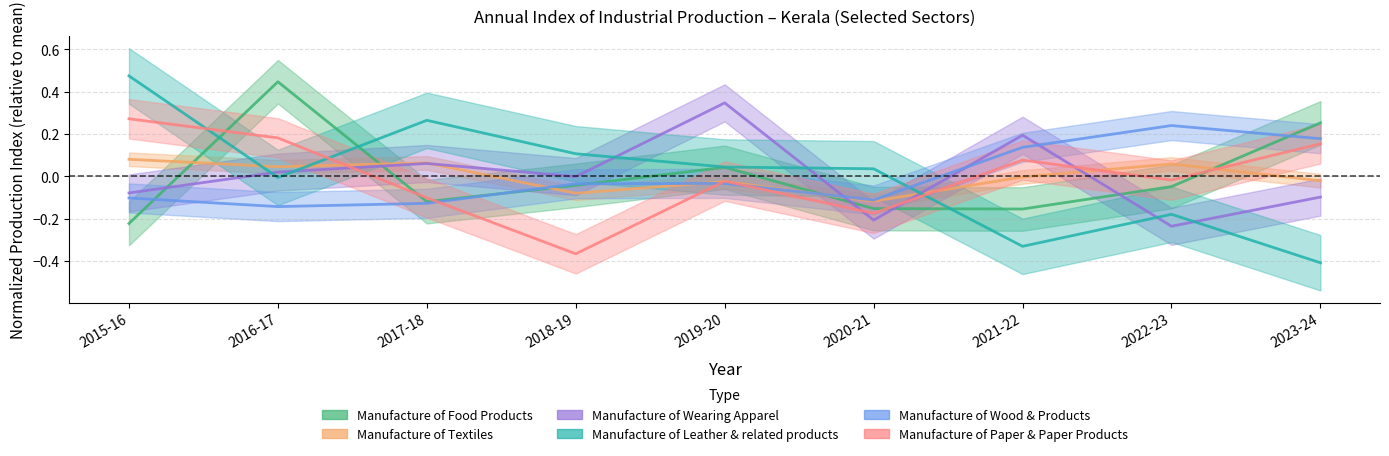

Reading left to right, what are all the values shown in this chart?

Manufacture of Food Products: -0.2	0.4	-0.1	-0.0	0.0	-0.2	-0.2	-0.0	0.3
Manufacture of Textiles: 0.1	0.0	0.1	-0.1	-0.0	-0.1	-0.0	0.1	-0.0
Manufacture of Wearing Apparel: -0.1	0.0	0.1	-0.0	0.3	-0.2	0.2	-0.2	-0.1
Manufacture of Leather & related products: 0.5	-0.0	0.3	0.1	0.0	0.0	-0.3	-0.2	-0.4
Manufacture of Wood & Products: -0.1	-0.1	-0.1	-0.0	-0.0	-0.1	0.1	0.2	0.2
Manufacture of Paper & Paper Products: 0.3	0.2	-0.1	-0.4	-0.0	-0.2	0.1	-0.0	0.2